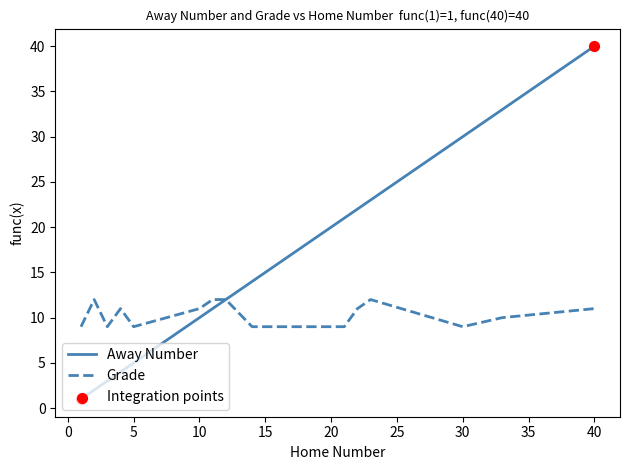

Which series has the widest spread of values?

Away Number